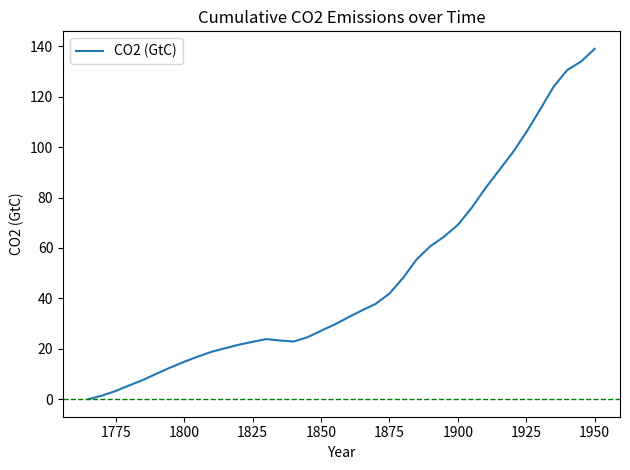

What is the maximum value shown in the chart?

139.0